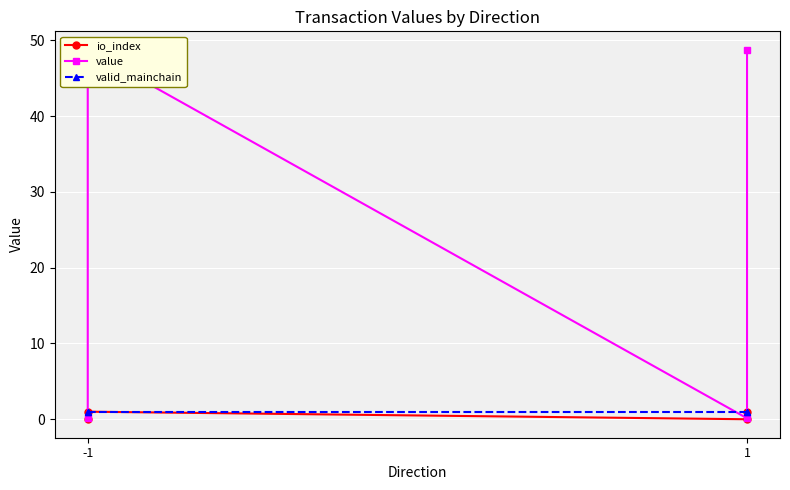

True or false: value has more than 0 points higher than both neighbors.

True